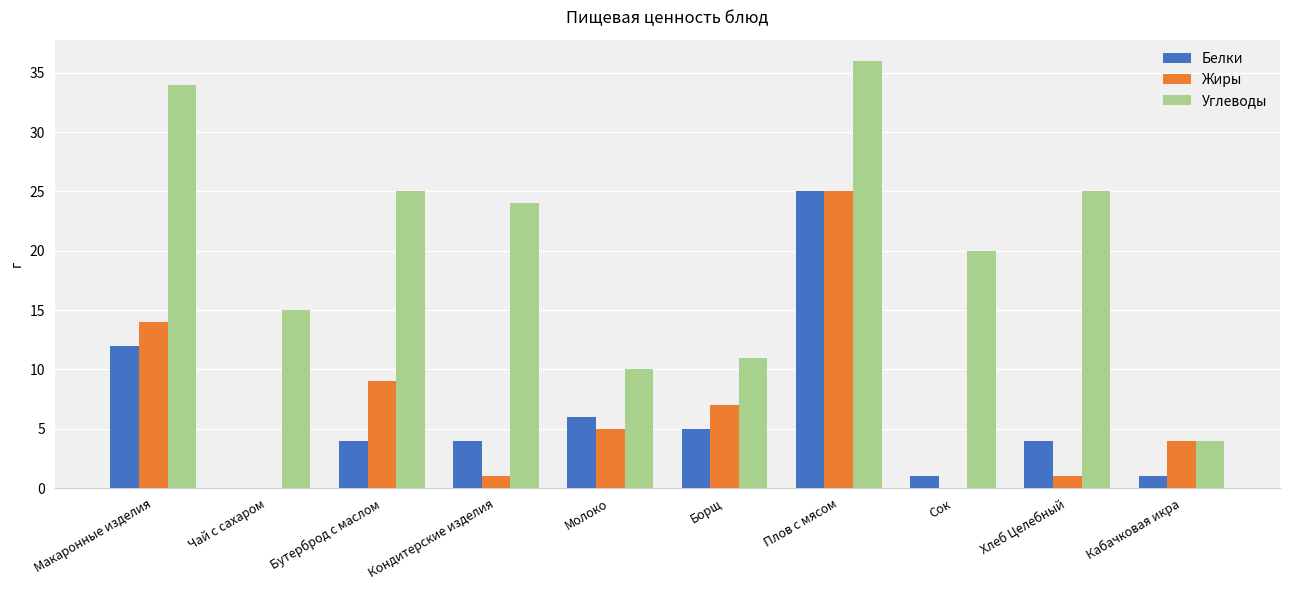

Which series changed the most between Молоко and Сок?

Углеводы